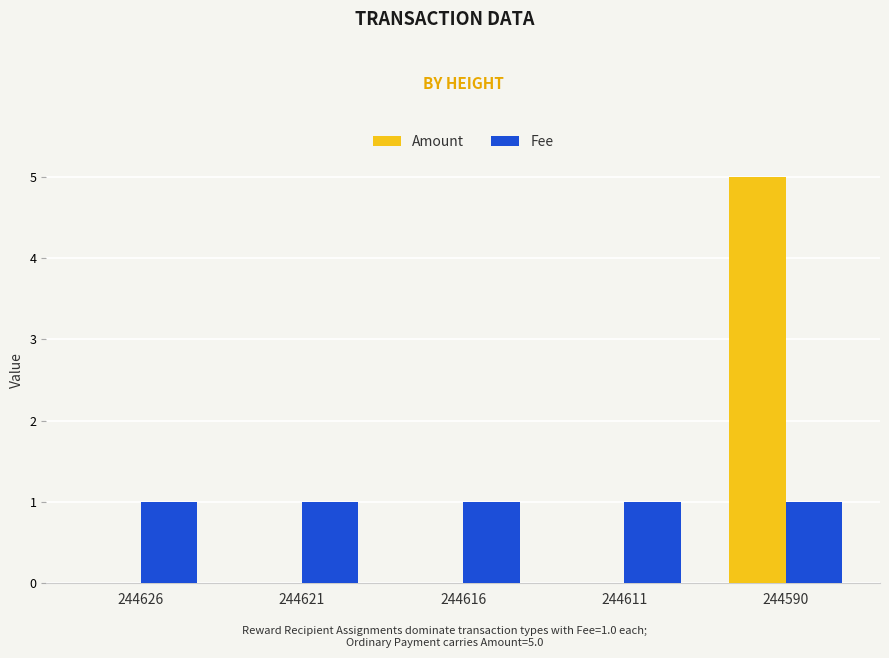

At which category is the sum across all series the highest?

244590